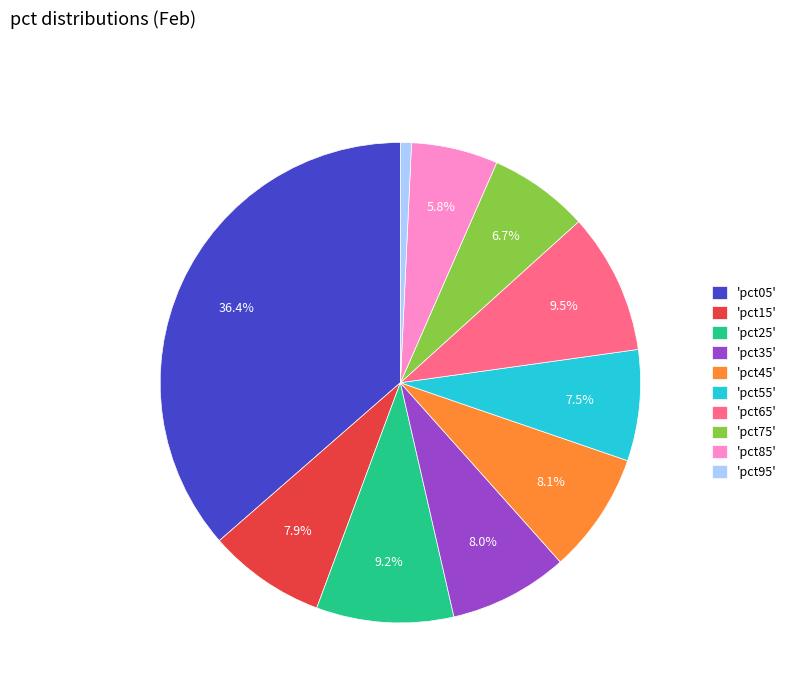

How many slices are in this pie chart?

10